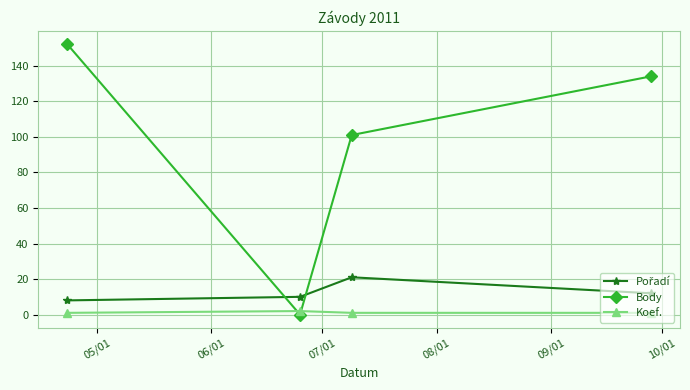

What is the maximum value for Body?

152